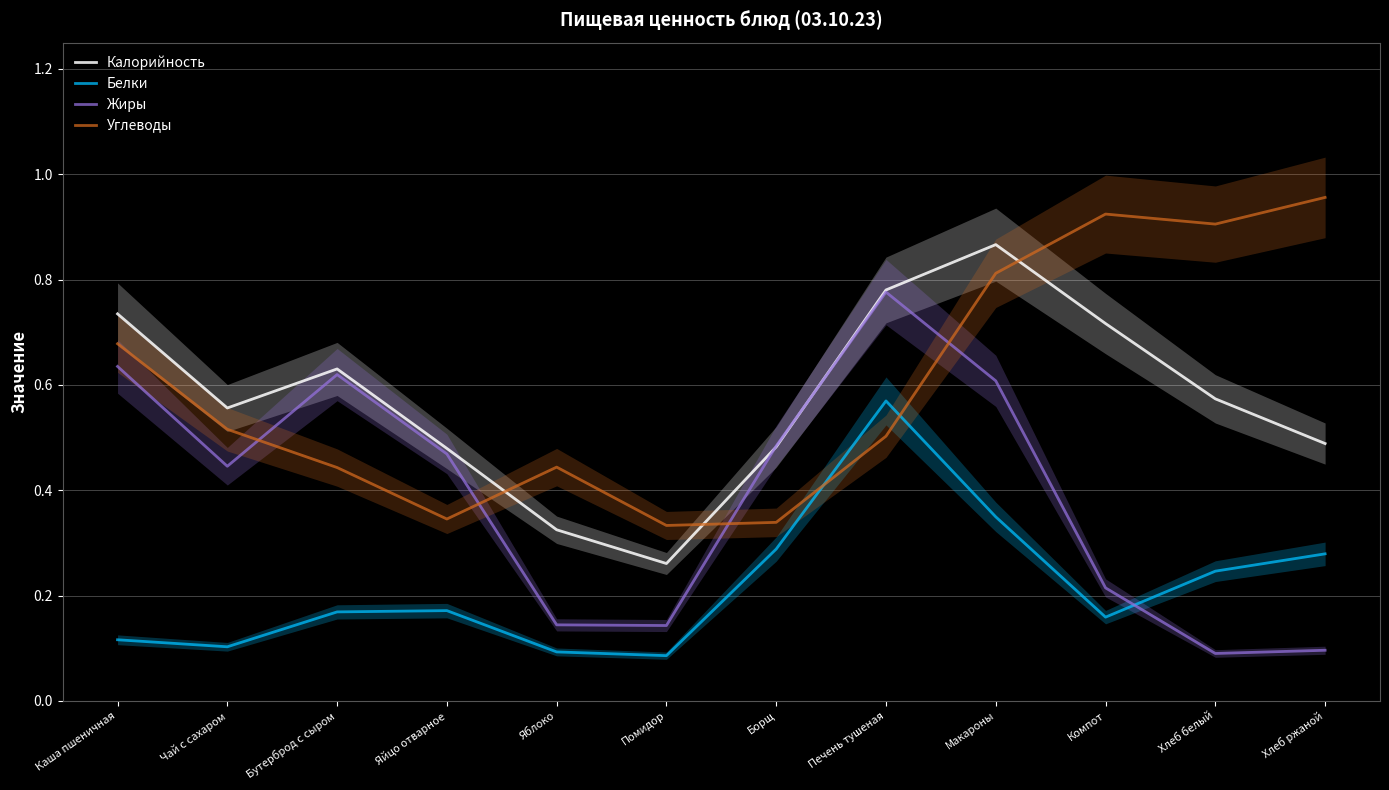

What is the minimum value for Белки?

0.1